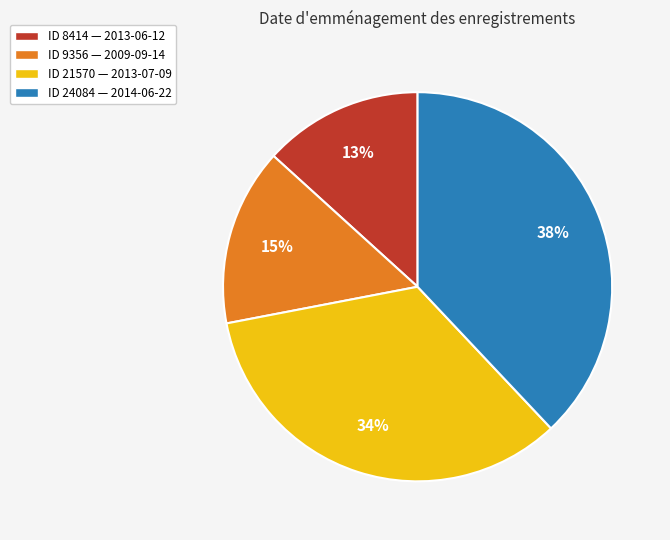

To the nearest percent, what is the average slice percentage?

25%